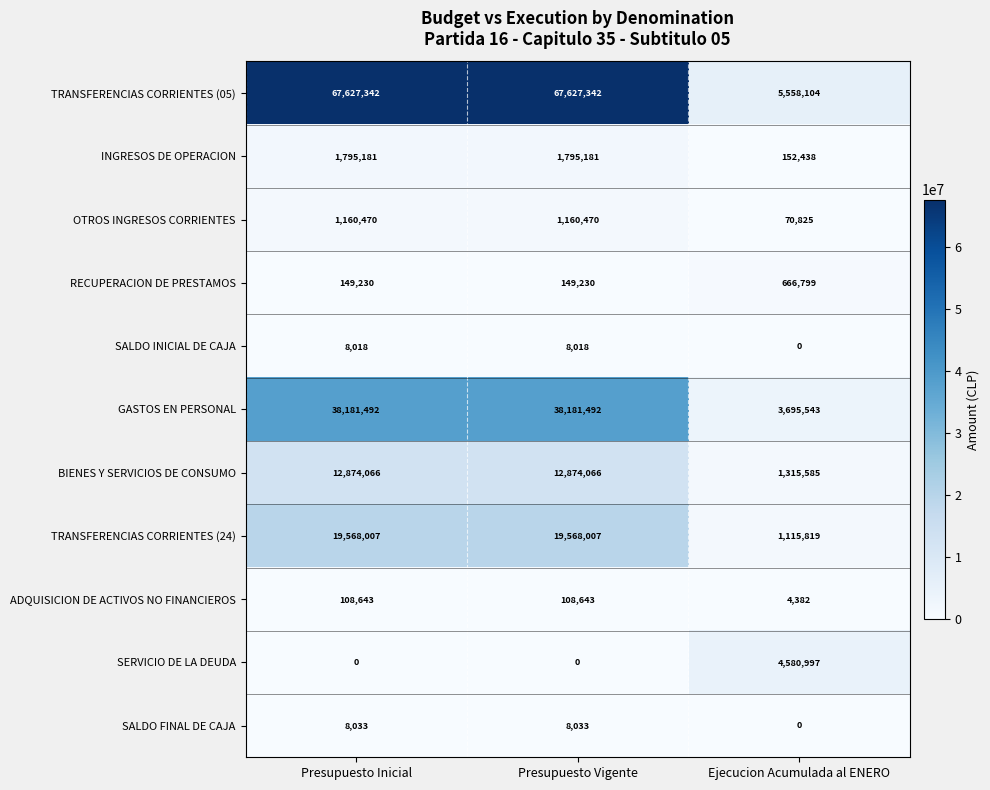

At how many categories does at least one series exceed 67405356?

2